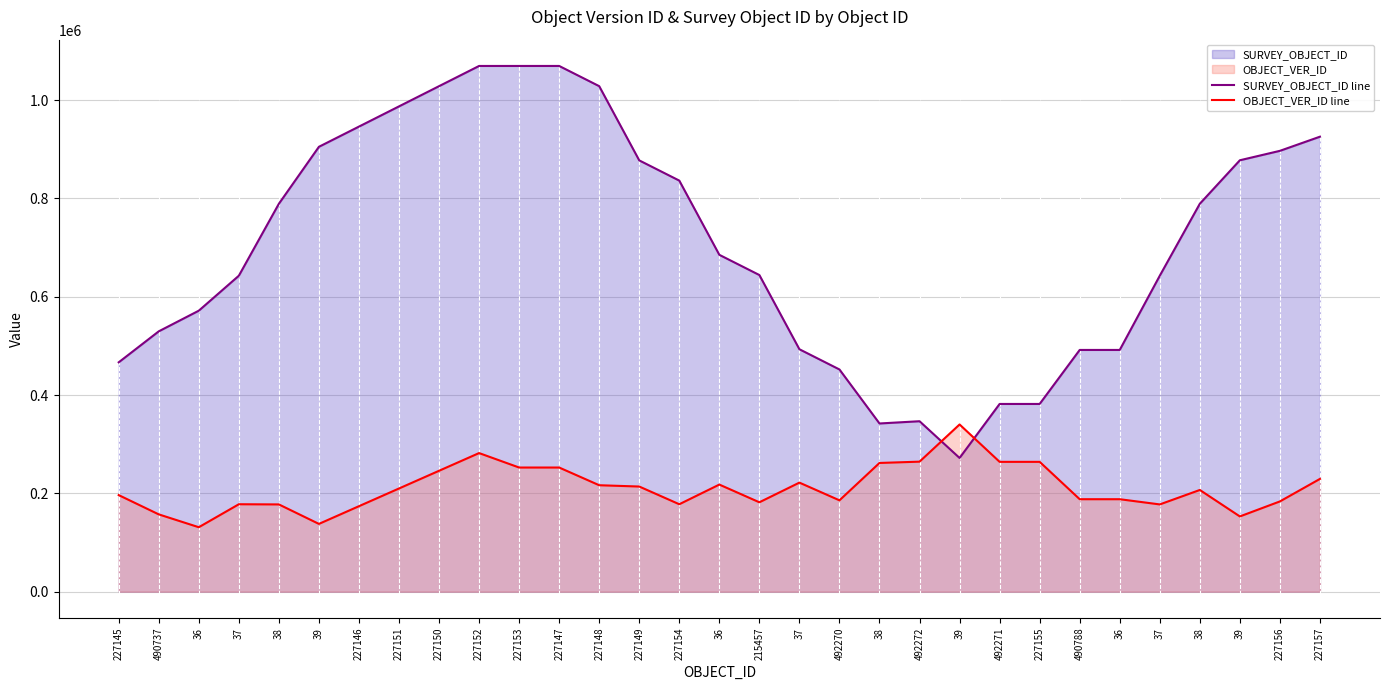

At which category is the sum across all series the highest?

227152